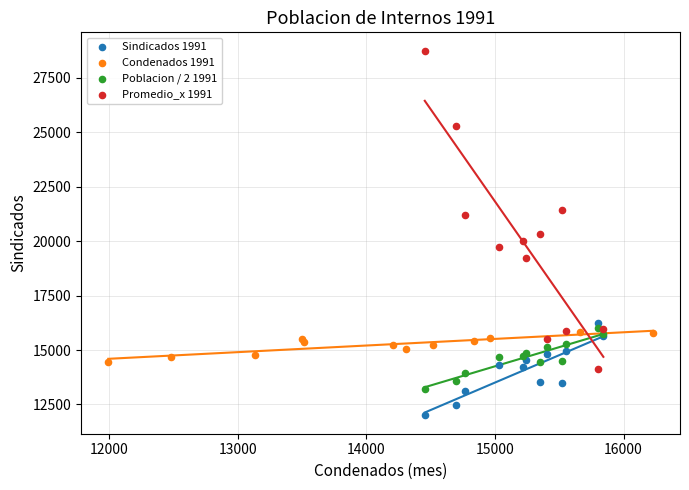

Which series reaches the minimum Y coordinate?

Sindicados 1991